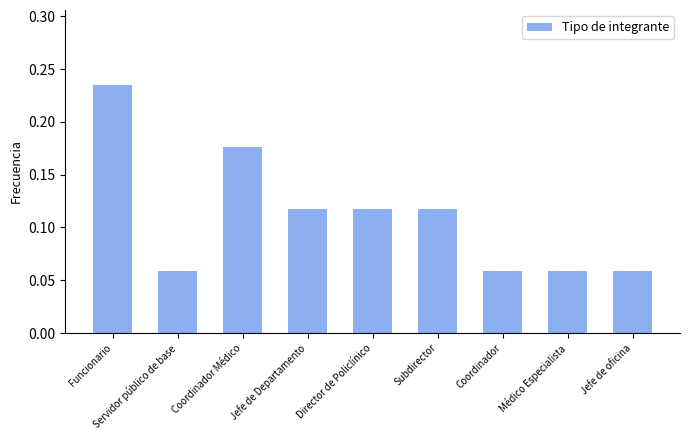

Between Jefe de oficina and Funcionario, which is larger?

Funcionario